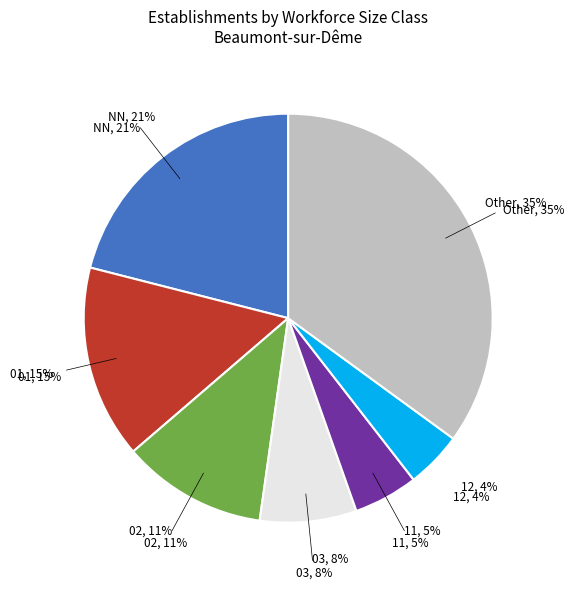

True or false: 11 accounts for 1% of the total.

False